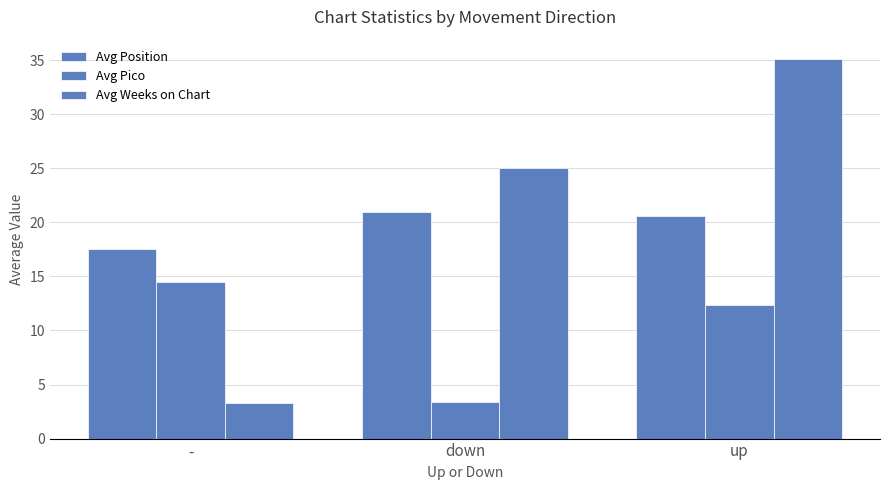

At down, list the series in order from largest to smallest.

Avg Weeks on Chart, Avg Position, Avg Pico